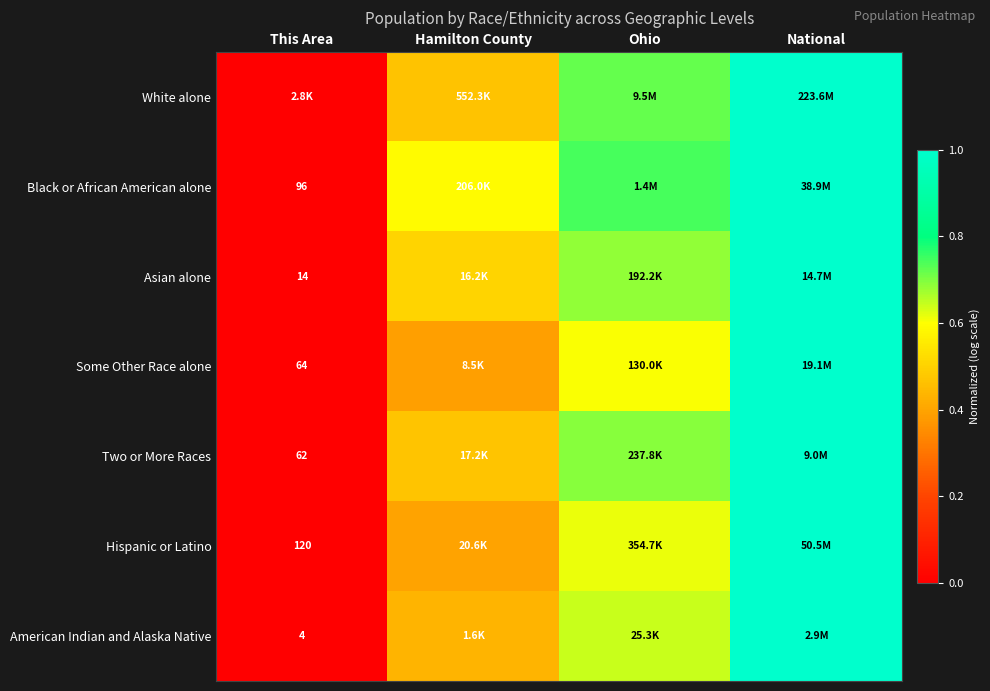

What is the difference between the maximum and minimum values in the Two or More Races series?

1.0